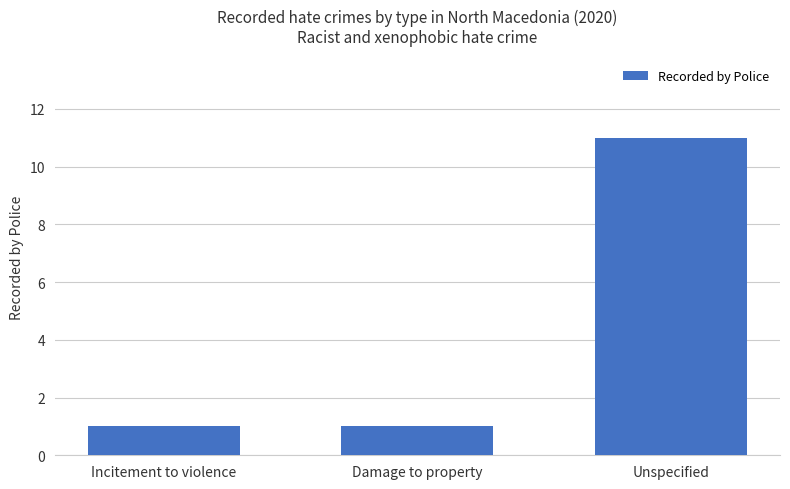

Which label corresponds to the largest value in the chart?

Unspecified